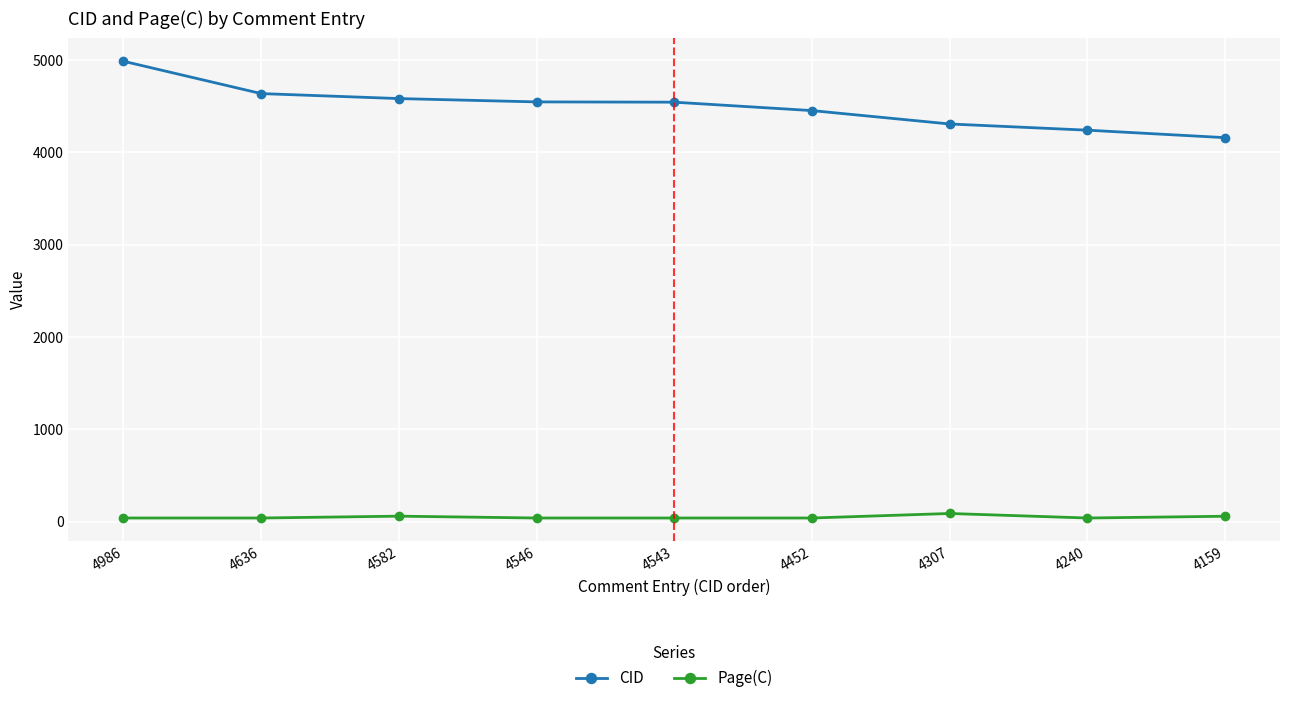

What is the difference between the maximum and minimum values in the CID series?

827